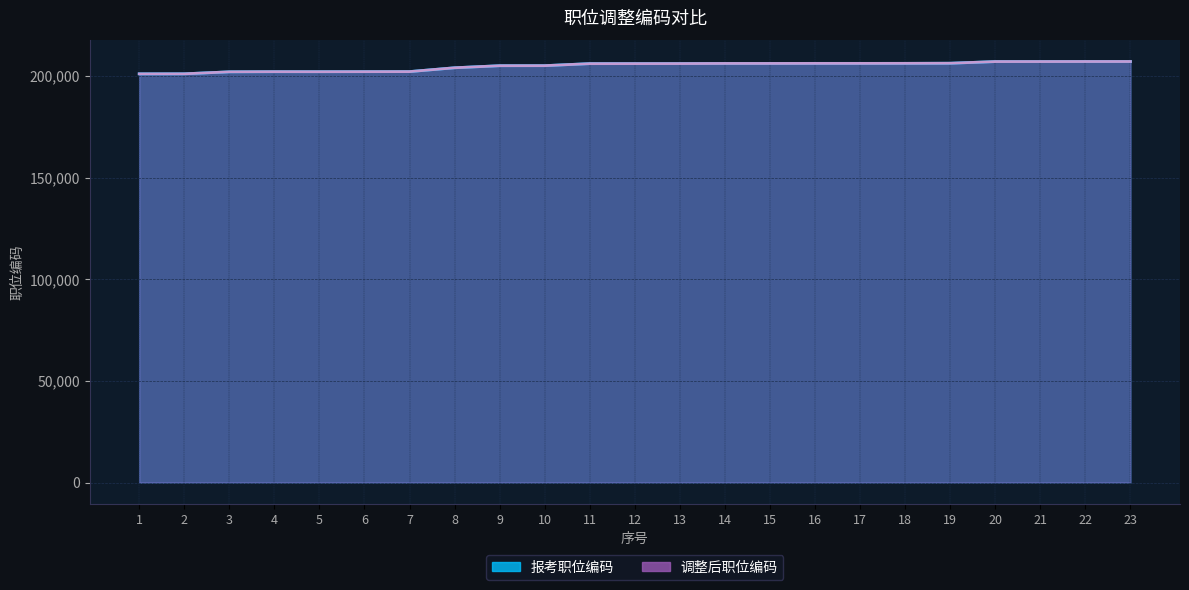

True or false: 调整后职位编码 has a value of 332376 at 22.

False